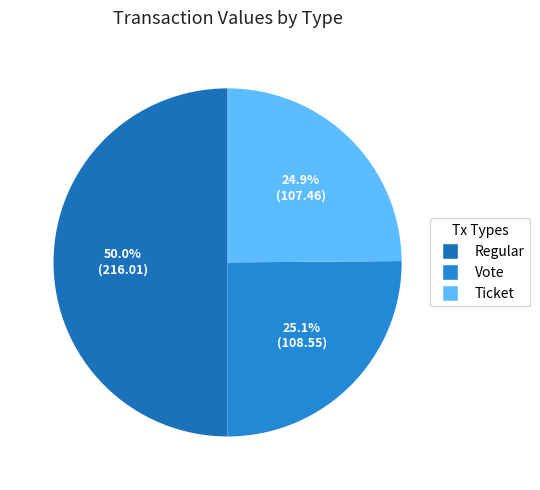

How many slices are in this pie chart?

3